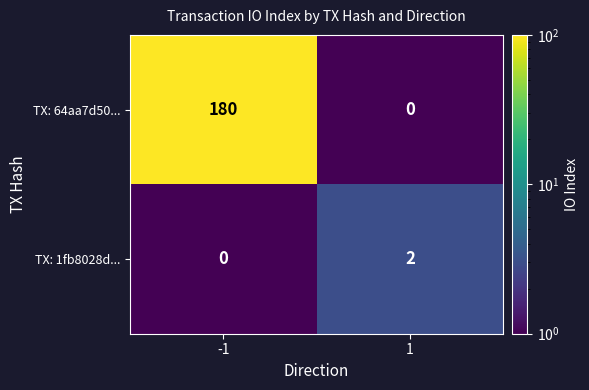

Reading left to right, list all the values displayed in this chart.

TX: 64aa7d50...: 180	0
TX: 1fb8028d...: 0	2